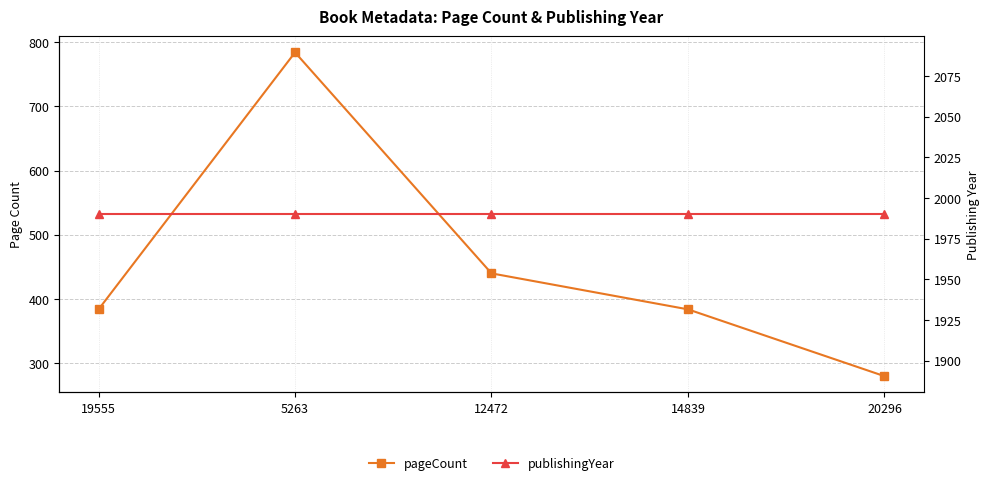

The value of publishingYear at 14839 is 1990. True or false?

True